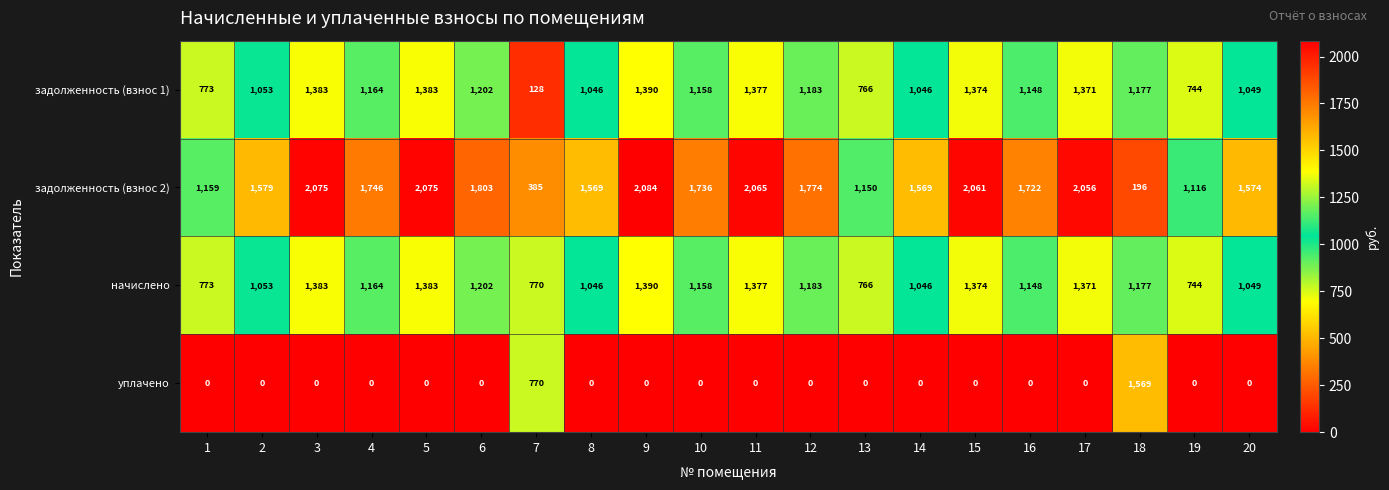

At which label does задолженность (взнос 1) reach its peak?

9